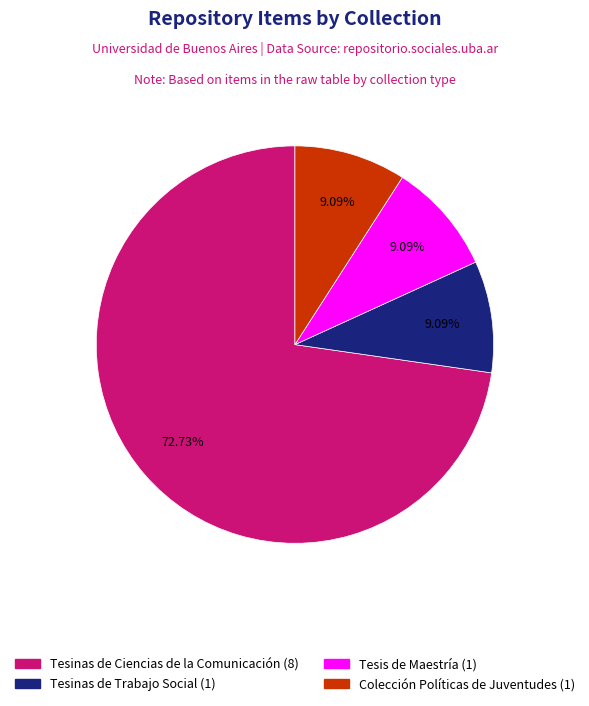

How many slices are in this pie chart?

4